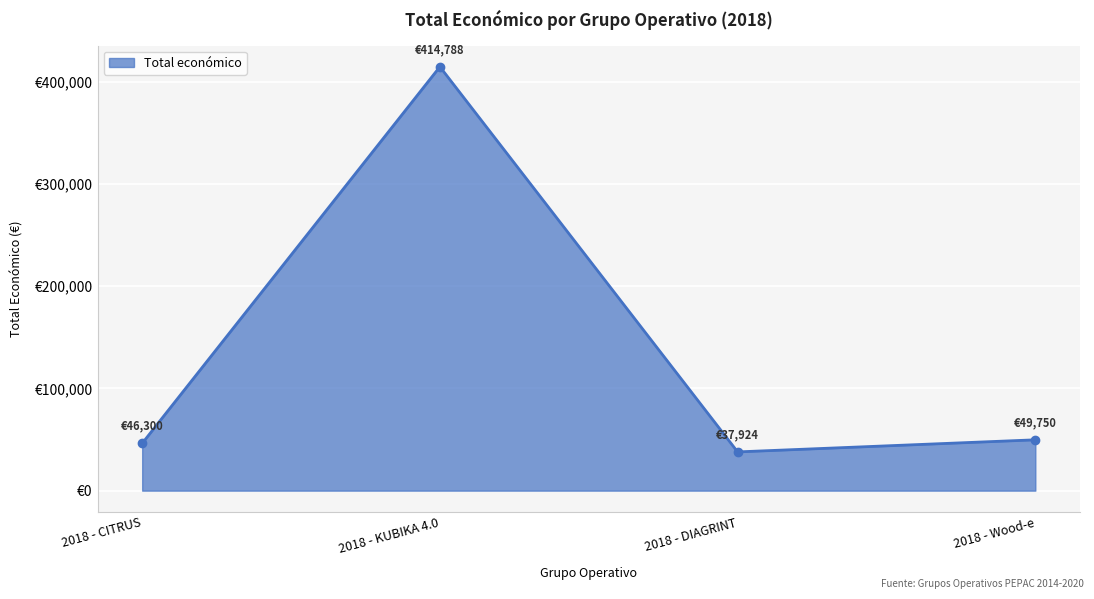

Is this an area chart (filled region under the line)?

Yes